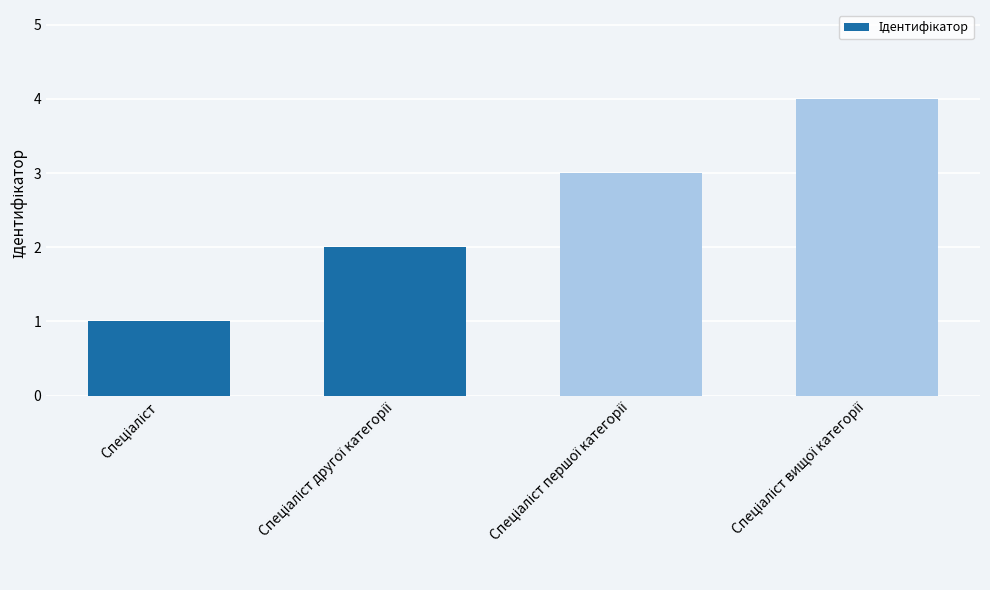

What is the value of the 1st bar from the left?

1